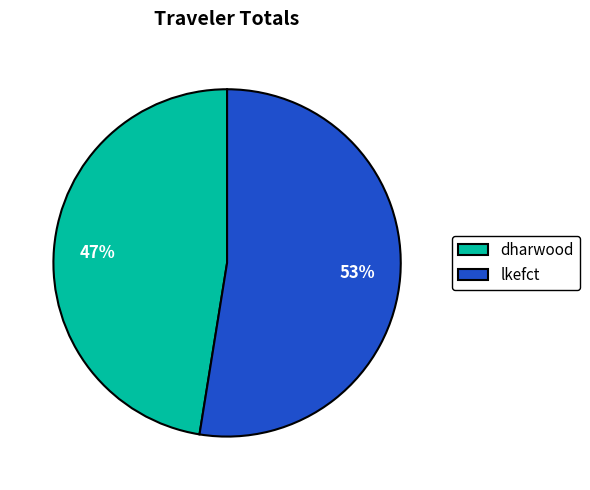

Which category has the smallest portion of the pie?

dharwood